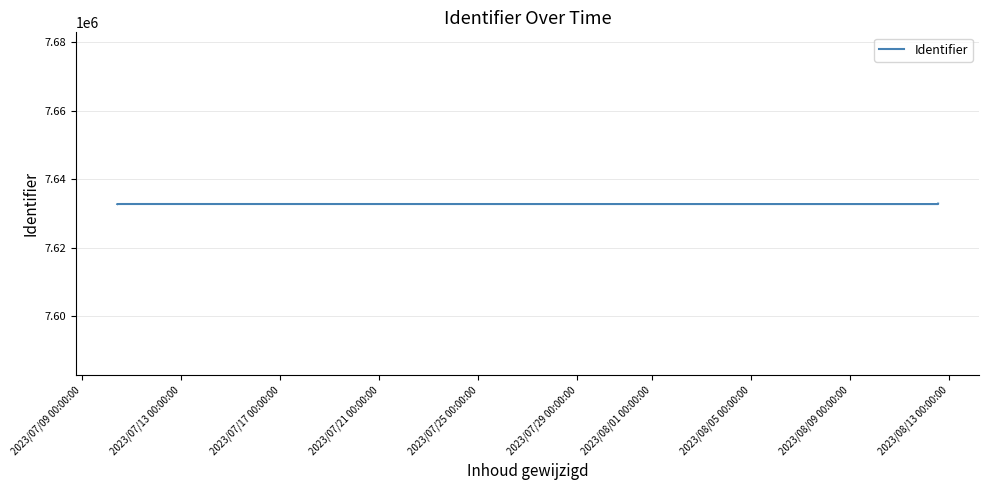

Rank the categories by value from highest to lowest.

2023/07/25 00:00:00, 2023/07/17 00:00:00, 2023/07/13 00:00:00, 2023/07/09 00:00:00, 2023/07/21 00:00:00